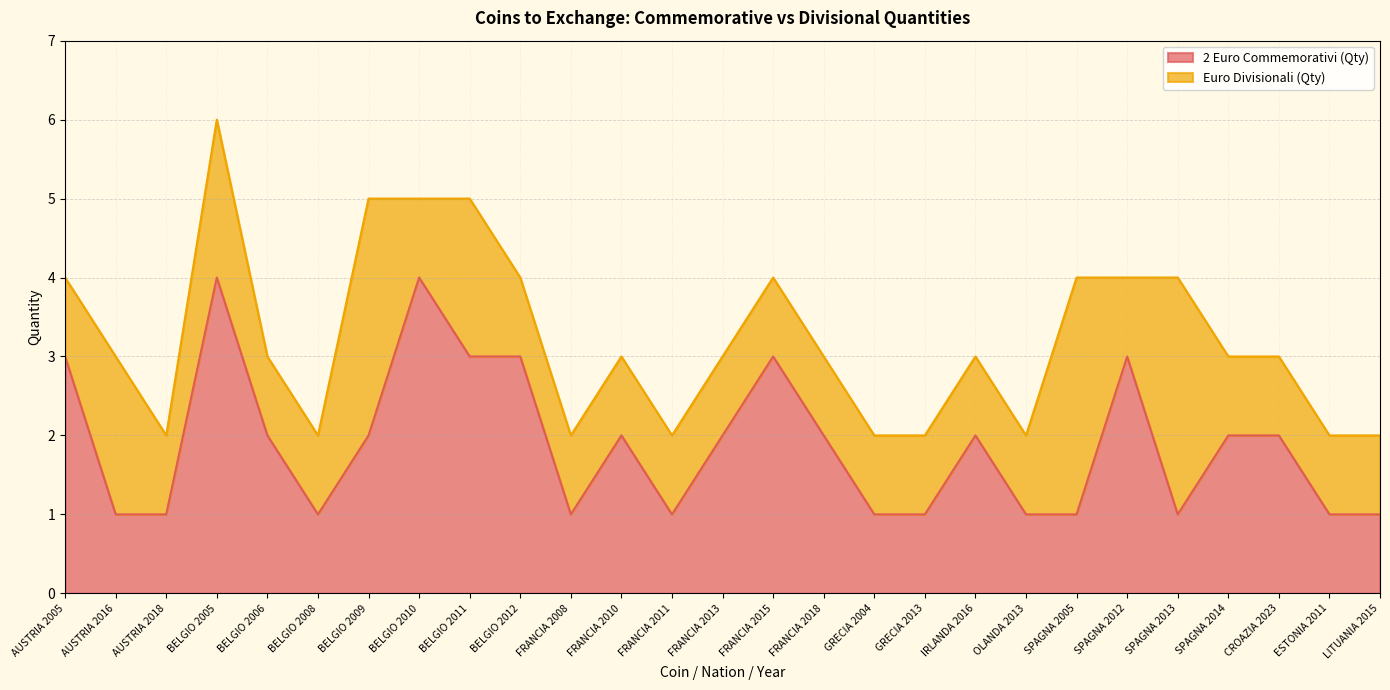

The value at BELGIO 2005 is 4. True or false?

True